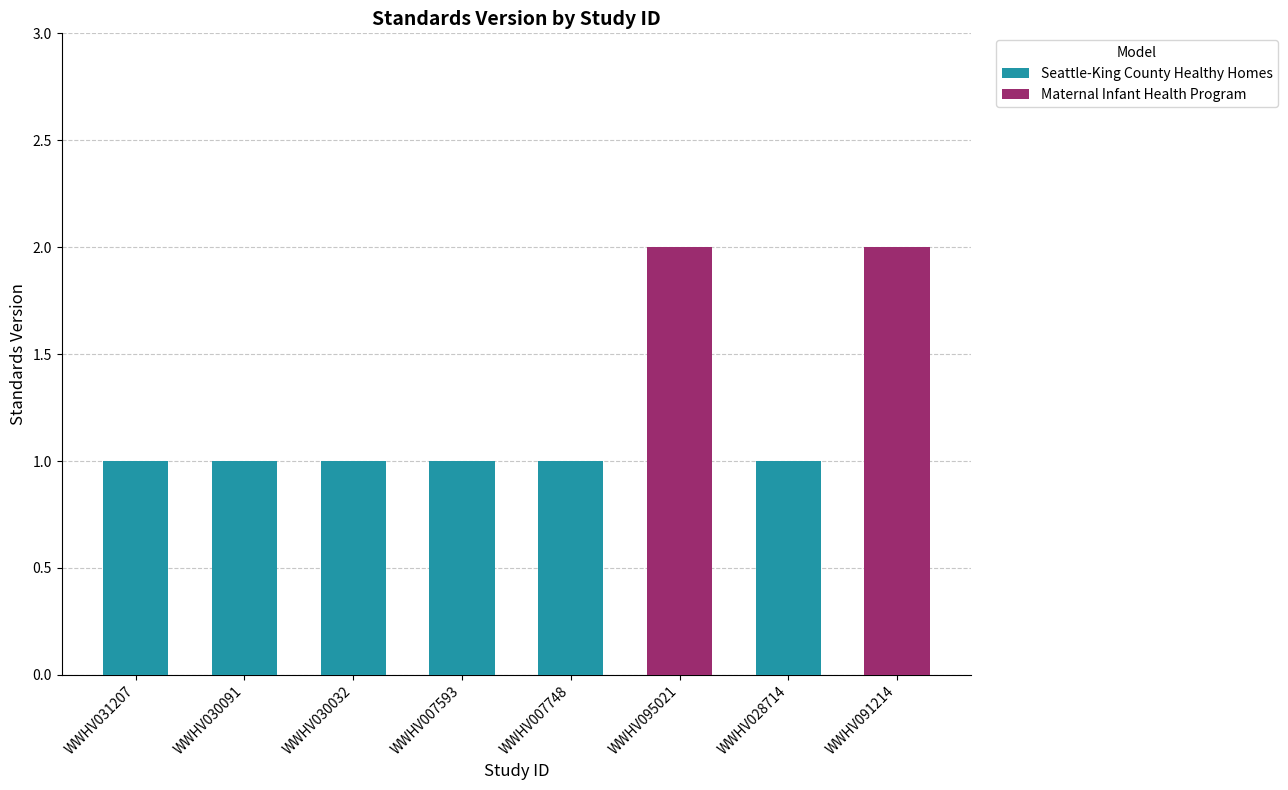

Reading left to right, extract all data points from this chart.

1	1	1	1	1	2	1	2